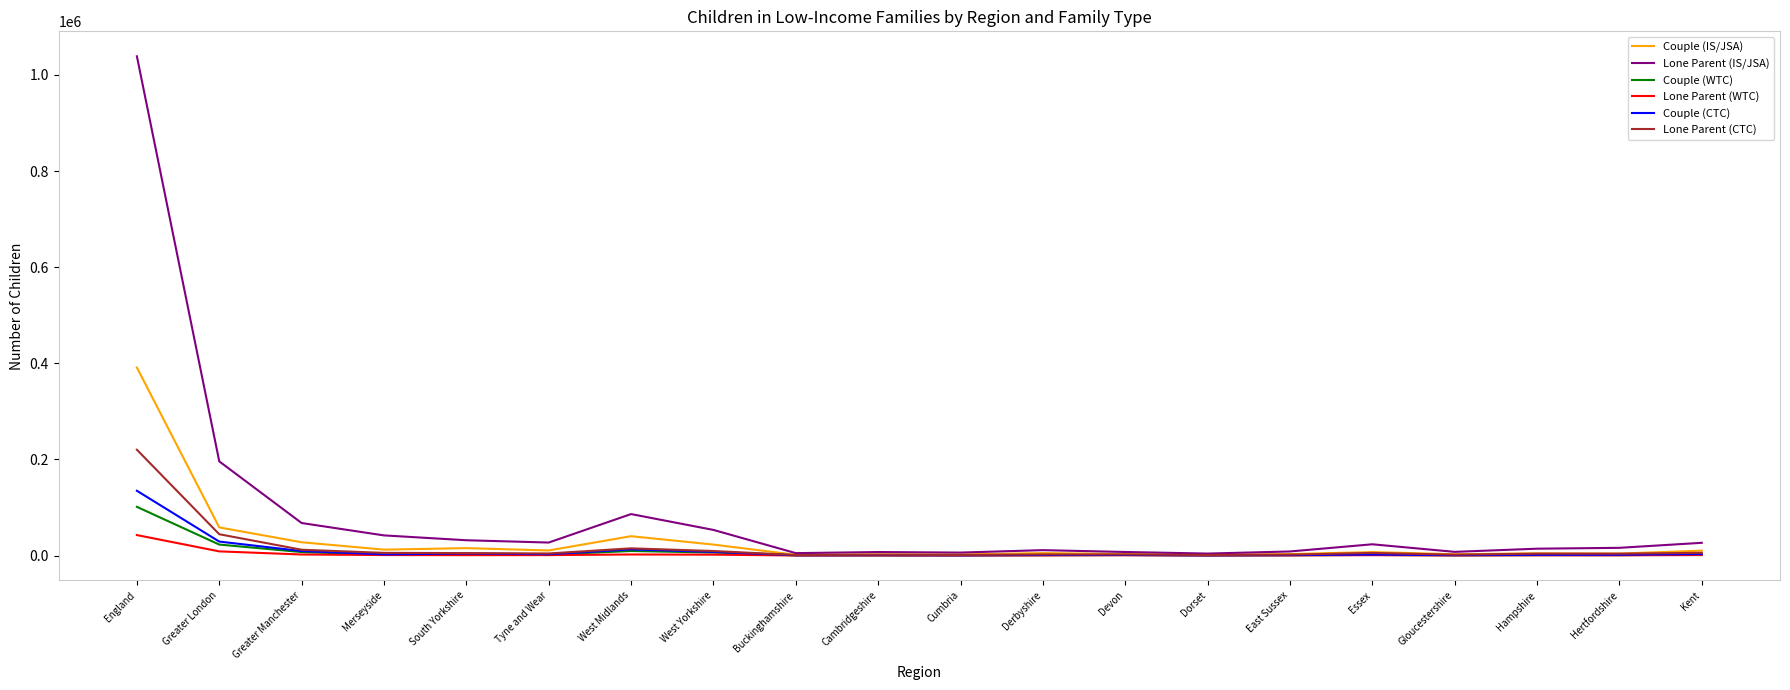

At which category is the sum across all series the highest?

England